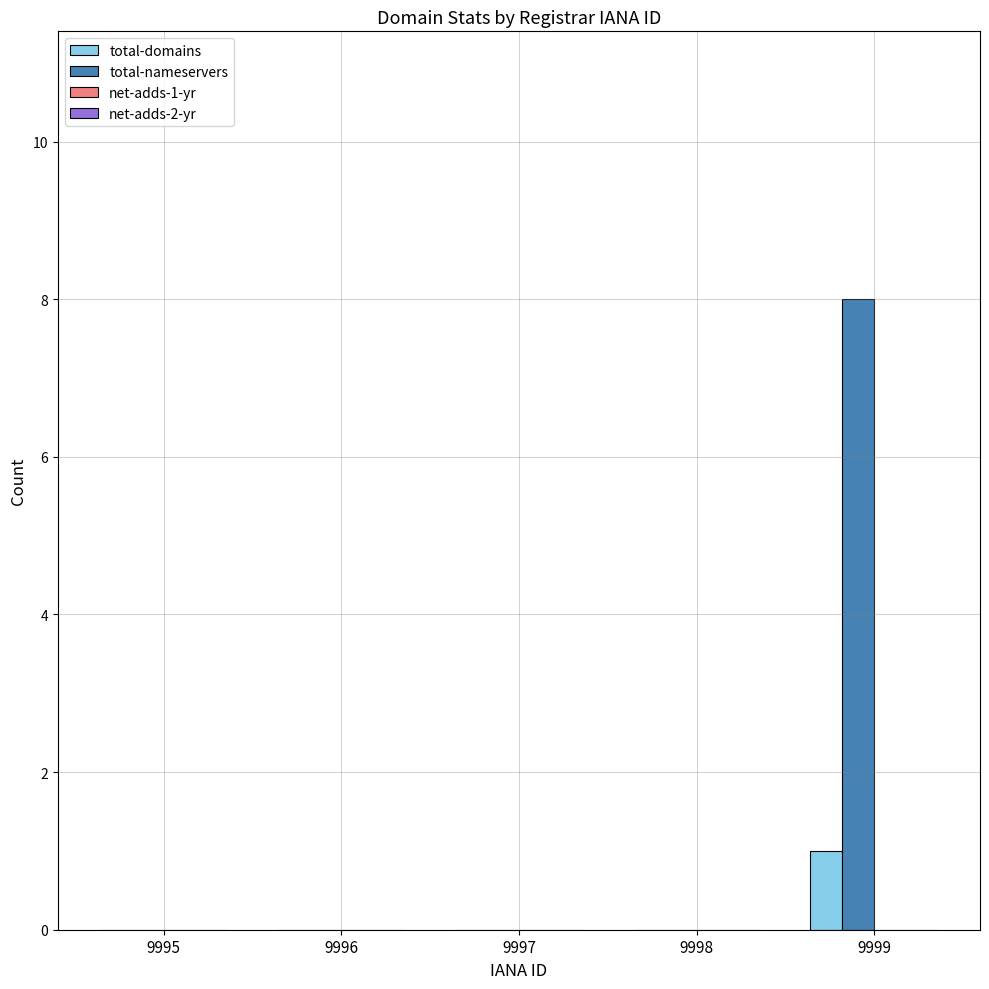

Which label corresponds to the largest value in the chart?

9999